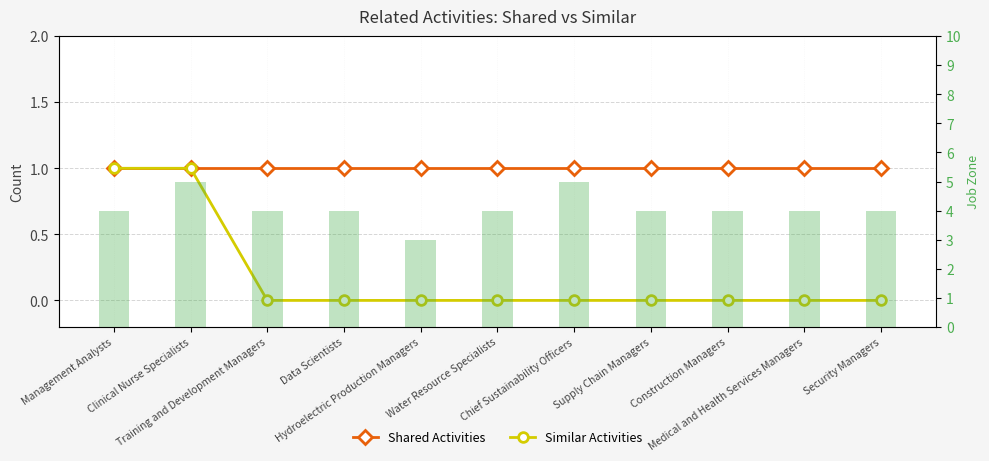

What is the highest value of the Shared Activities series?

1